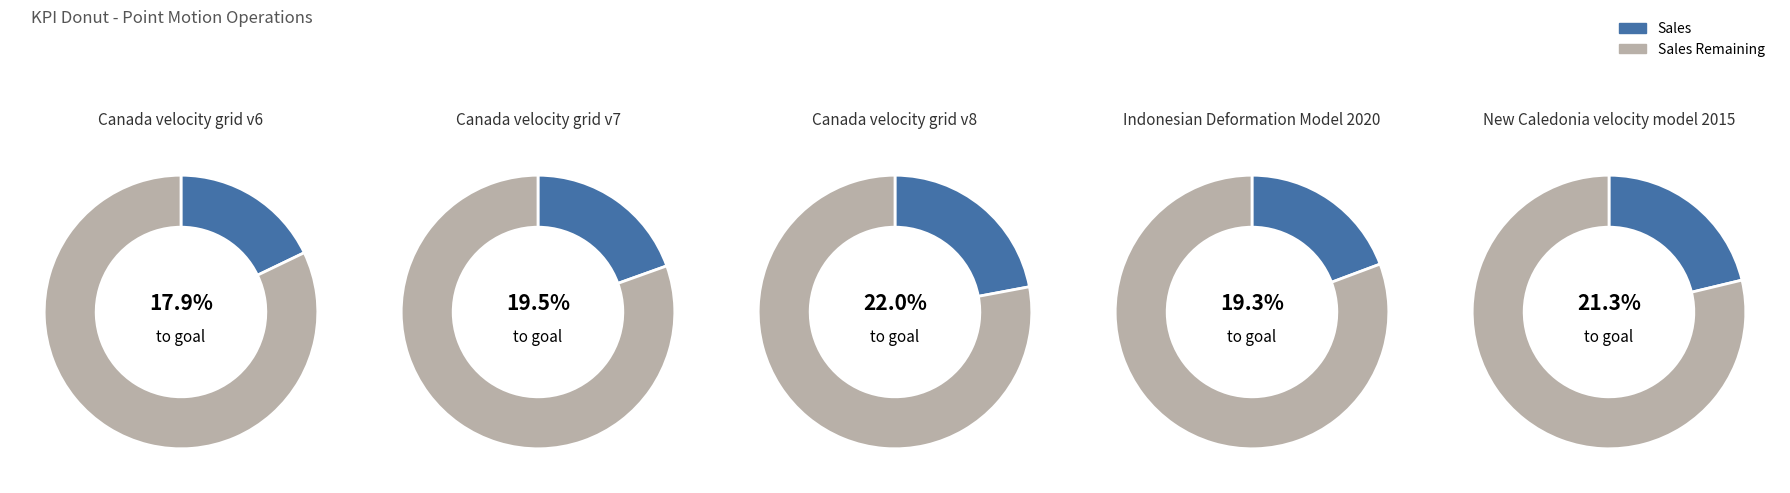

The Canada velocity grid v8 slice represents 31% of the pie. True or false?

False